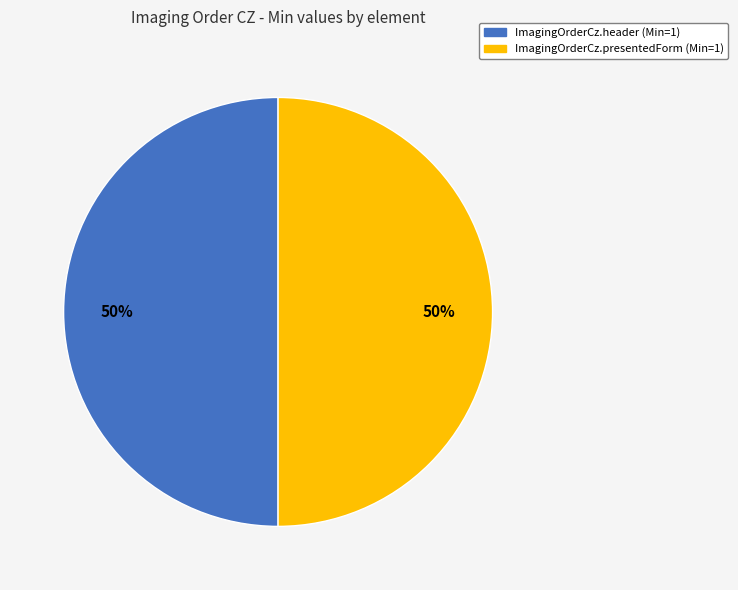

To the nearest percent, what is the difference between the largest and smallest slice percentages?

0%